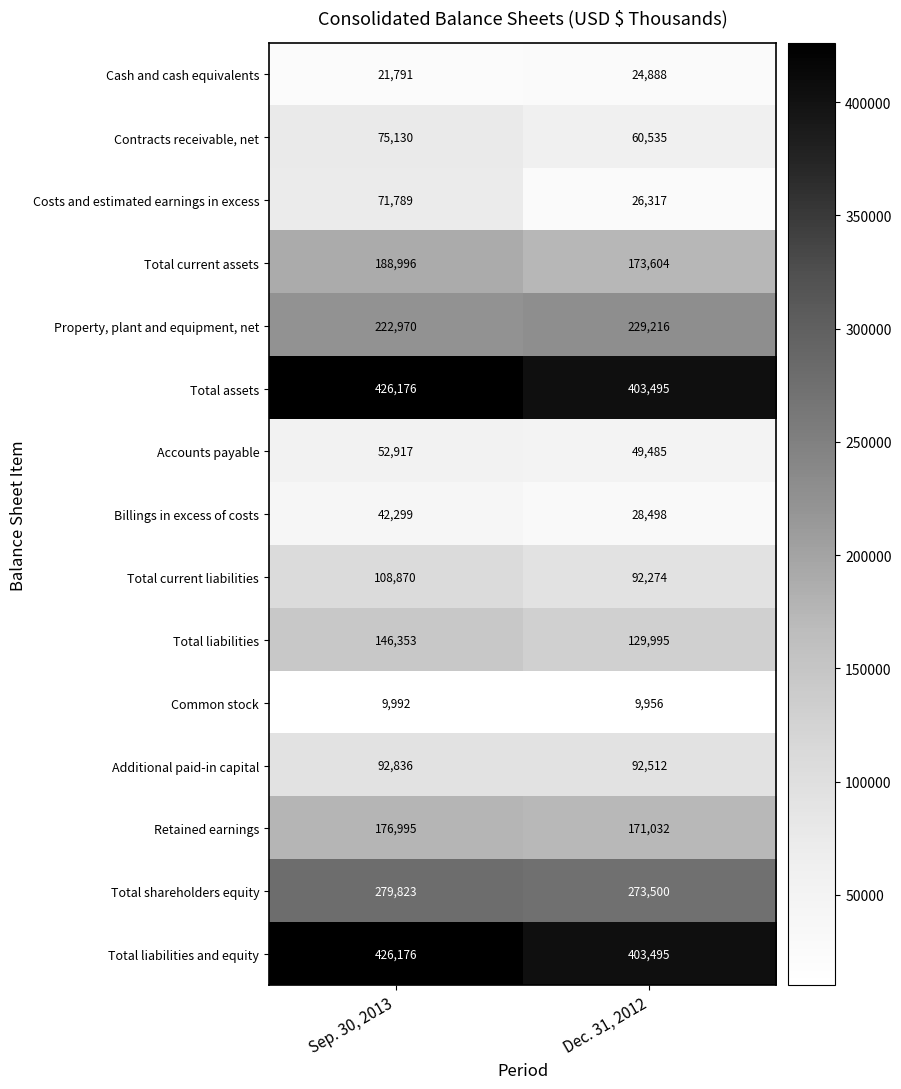

At which category does the chart reach its minimum across all series?

Dec. 31, 2012